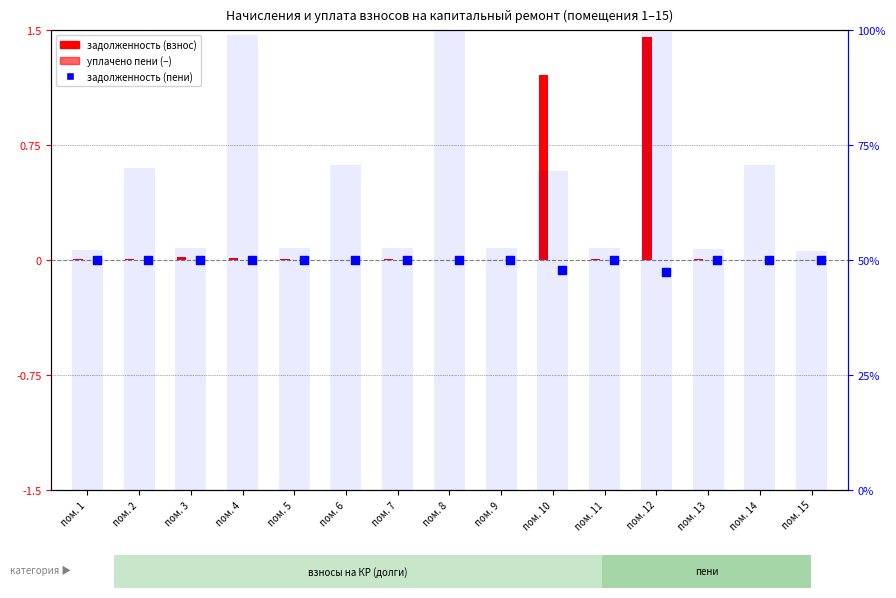

Which series contains the highest Y value?

начислено (% шкала)